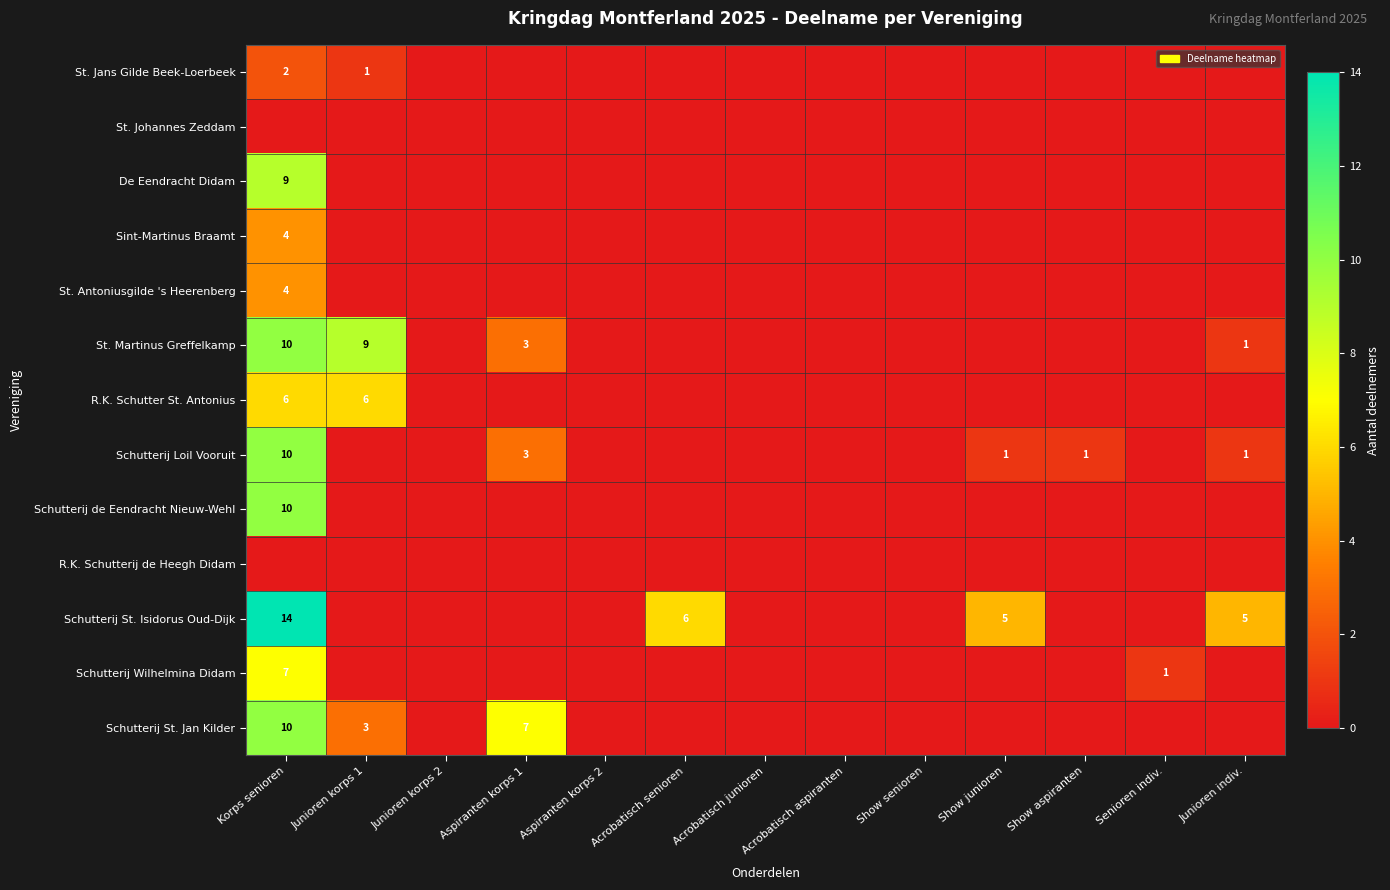

Is it true that Schutterij St. Isidorus Oud-Dijk equals 6 at Acrobatisch senioren?

True